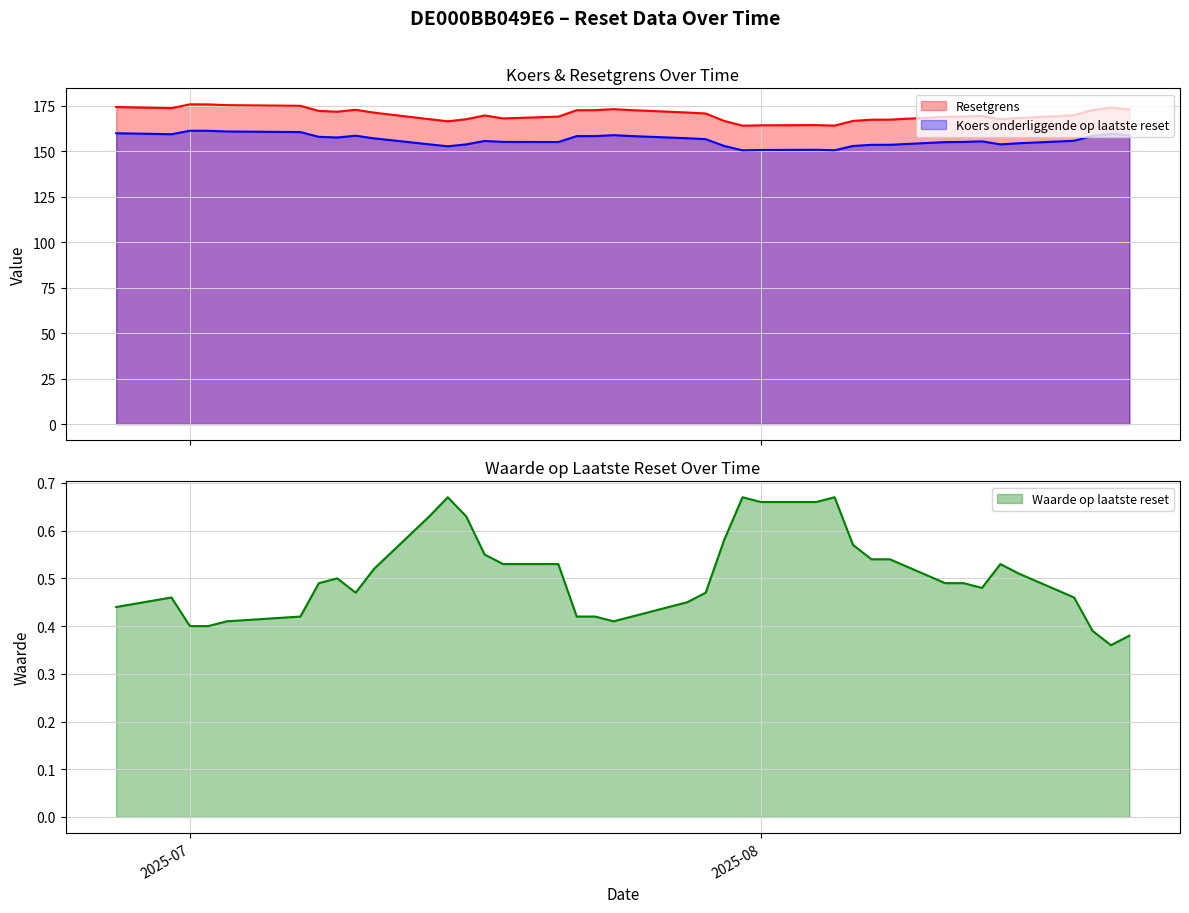

What value does the Waarde op laatste reset series have at 2025-07-28?

0.5